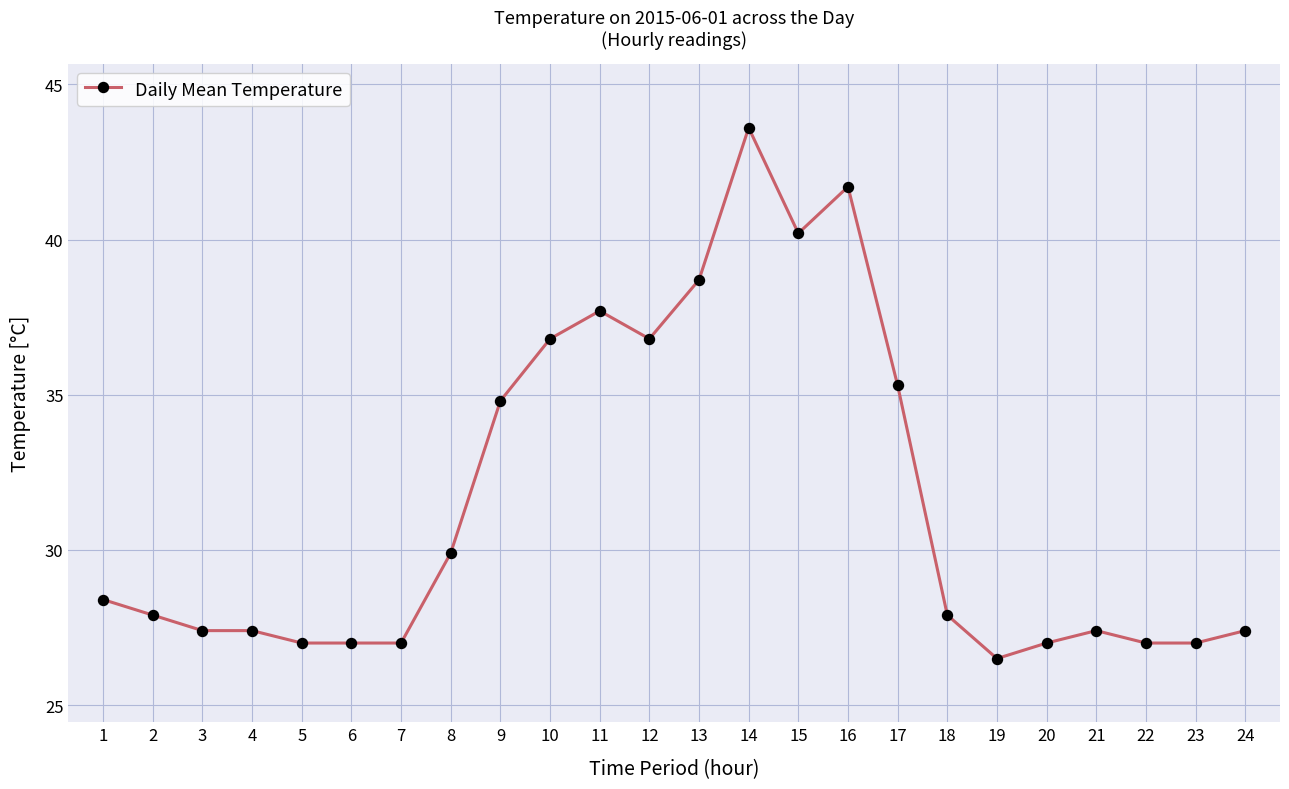

At which category does the chart reach its peak across all series?

14